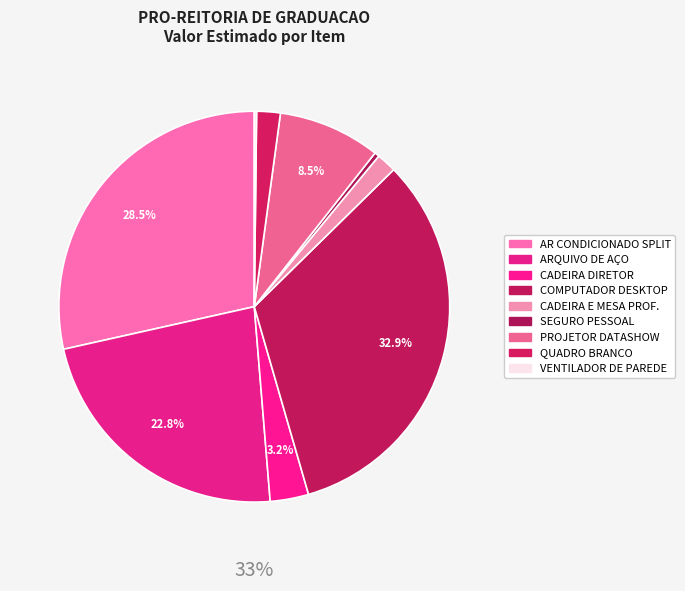

To the nearest percent, what is the combined percentage of EQUIPAMENTO PROJETOR DATASHOW and VENTILADOR DE PAREDE 60CM OSCILANTE?

9%